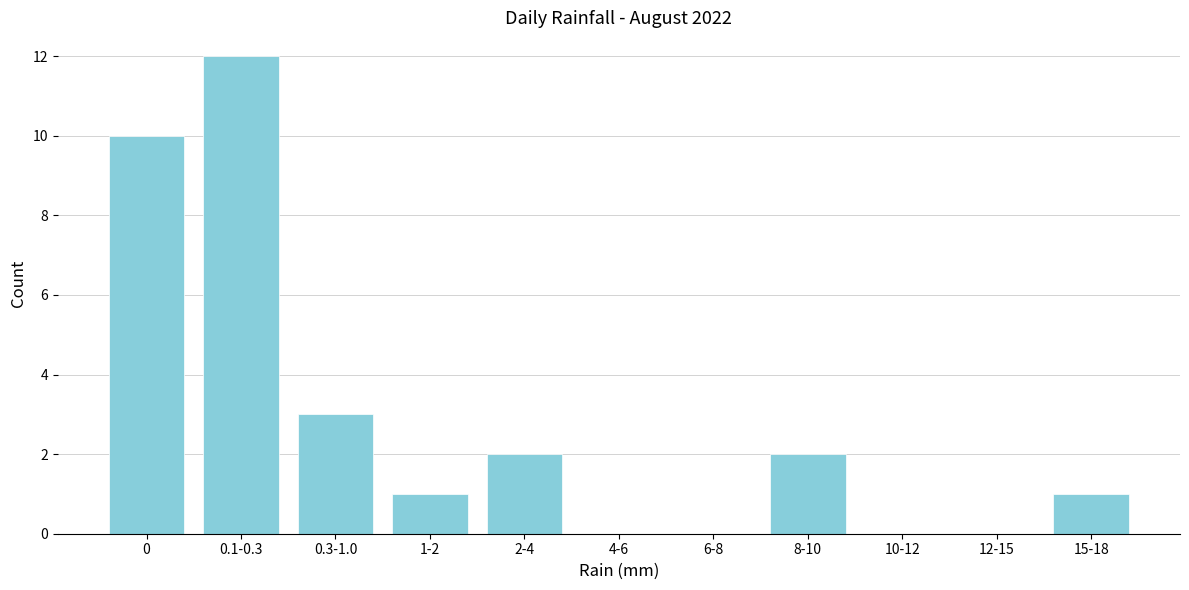

Reading left to right, extract all data points from this chart.

0=10	0.1-0.3=12	0.3-1.0=3	1-2=1	2-4=2	4-6=0	6-8=0	8-10=2	10-12=0	12-15=0	15-18=1